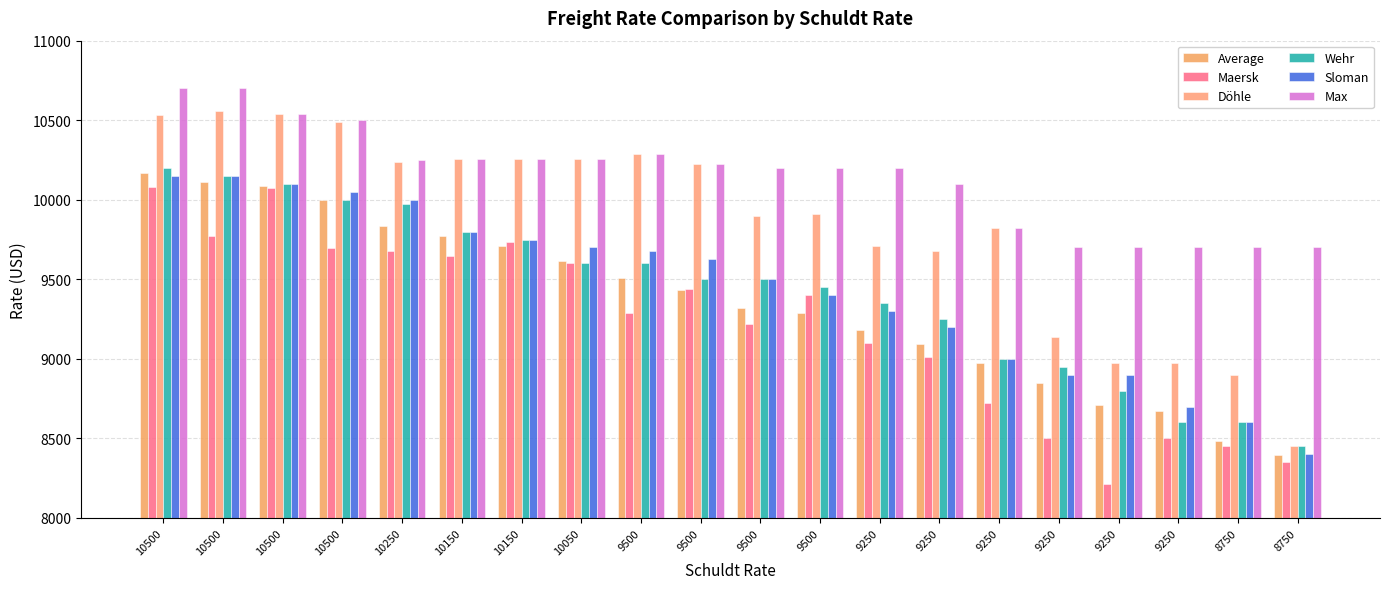

True or false: Döhle has a value of 8900 at 8750.

True